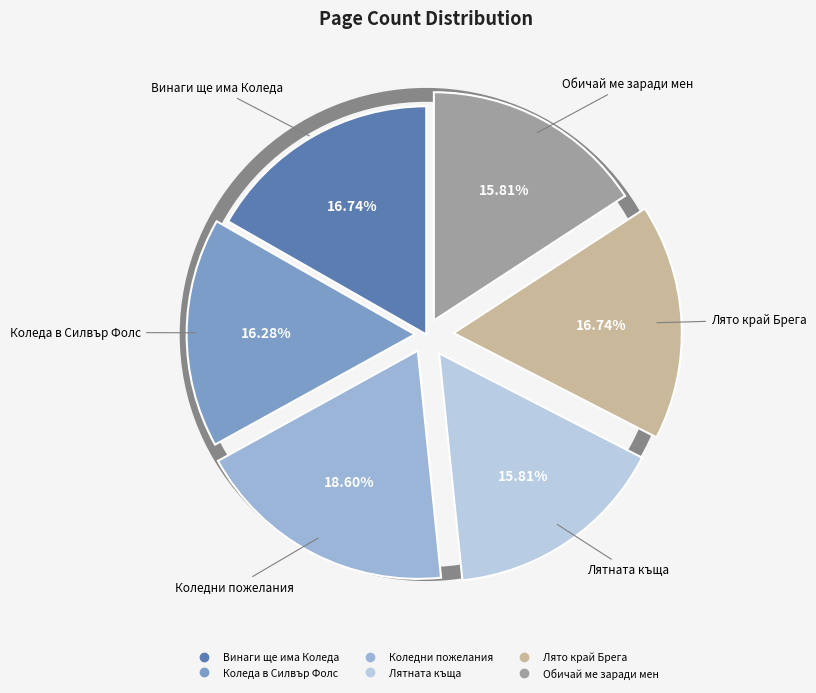

Is it true that Обичай ме заради мен is 16% of the pie?

True